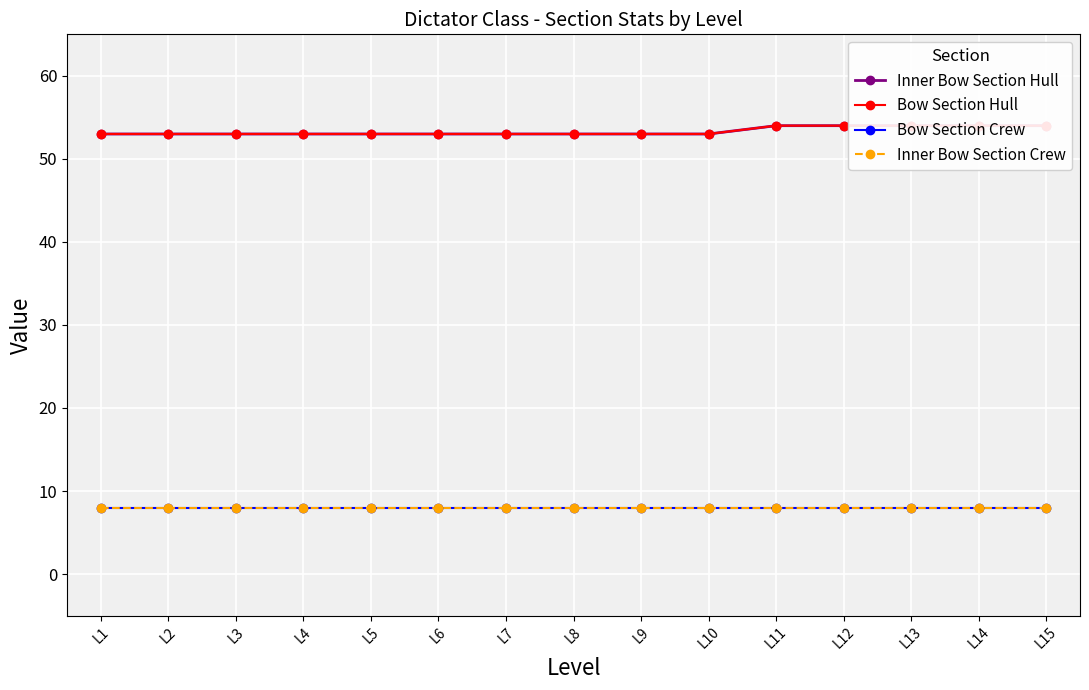

Which series changed the most between L2 and L13?

Inner Bow Section Hull